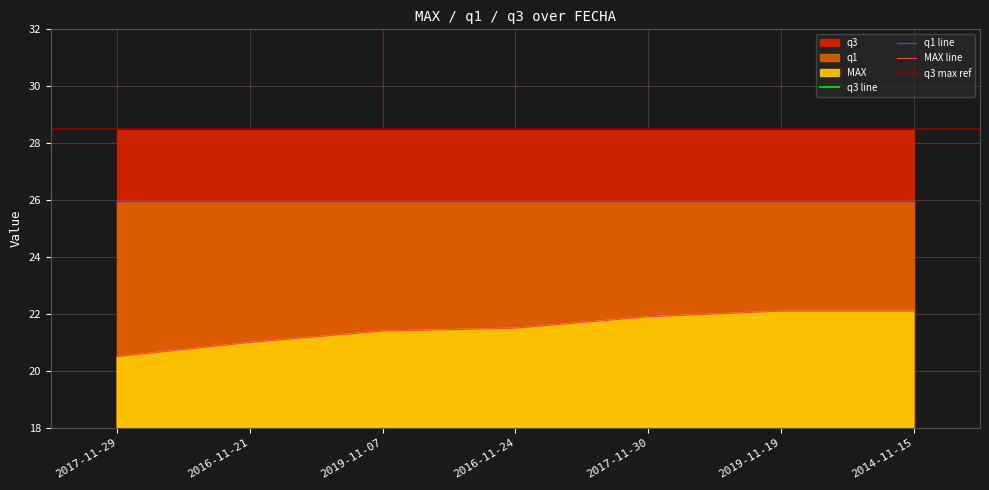

Is it true that q3 equals 28.5 at 2017-11-29?

True